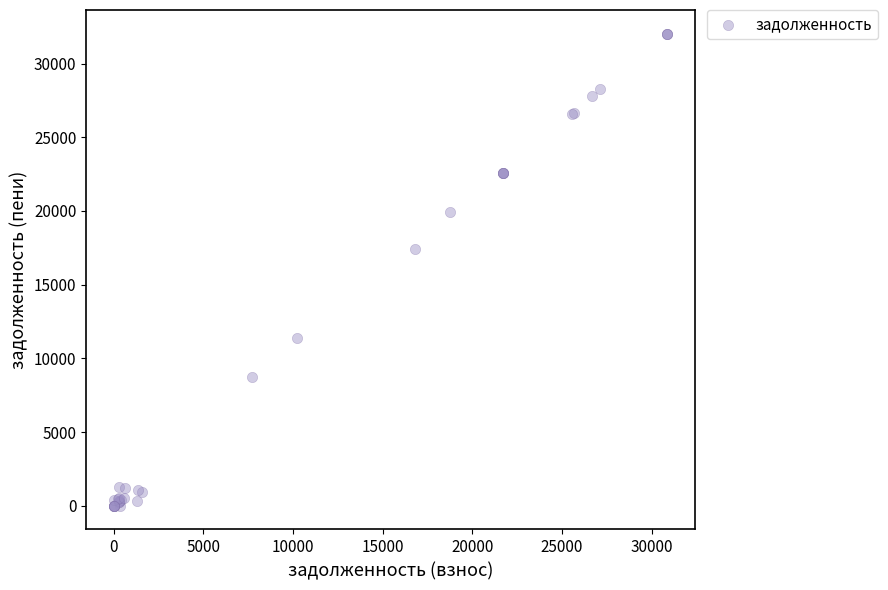

What Y value in the scatter plot is closest to 16013?

17416.5